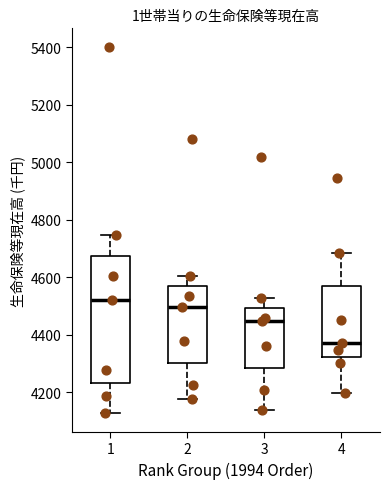

Comparing the boxes themselves (not the whiskers), which one is the tallest?

1